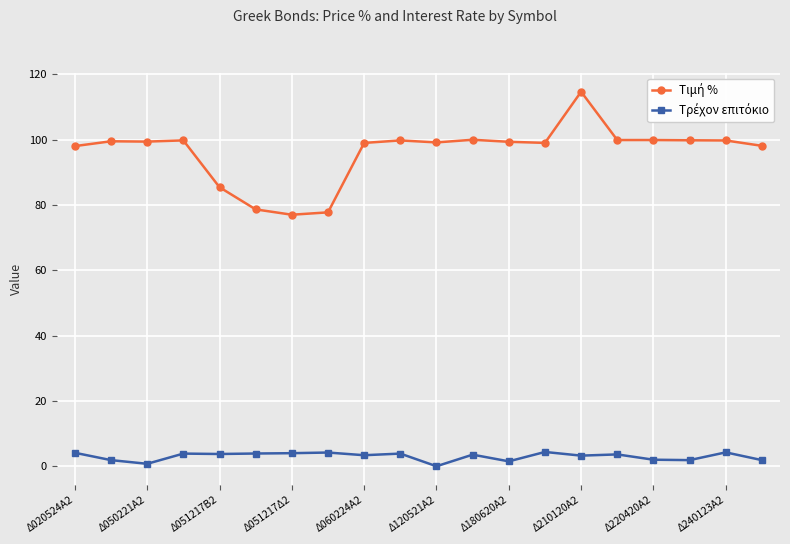

Does the chart have visible grid lines?

Yes